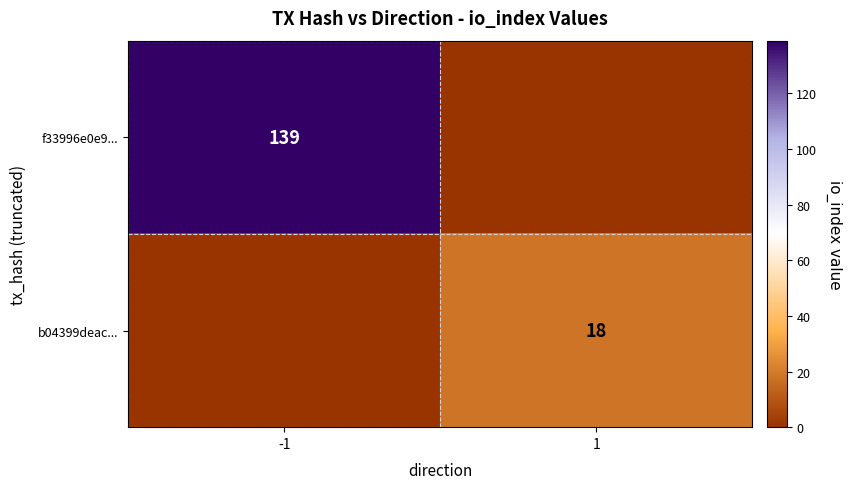

The value of f33996e0e9... at -1 is 93. True or false?

False